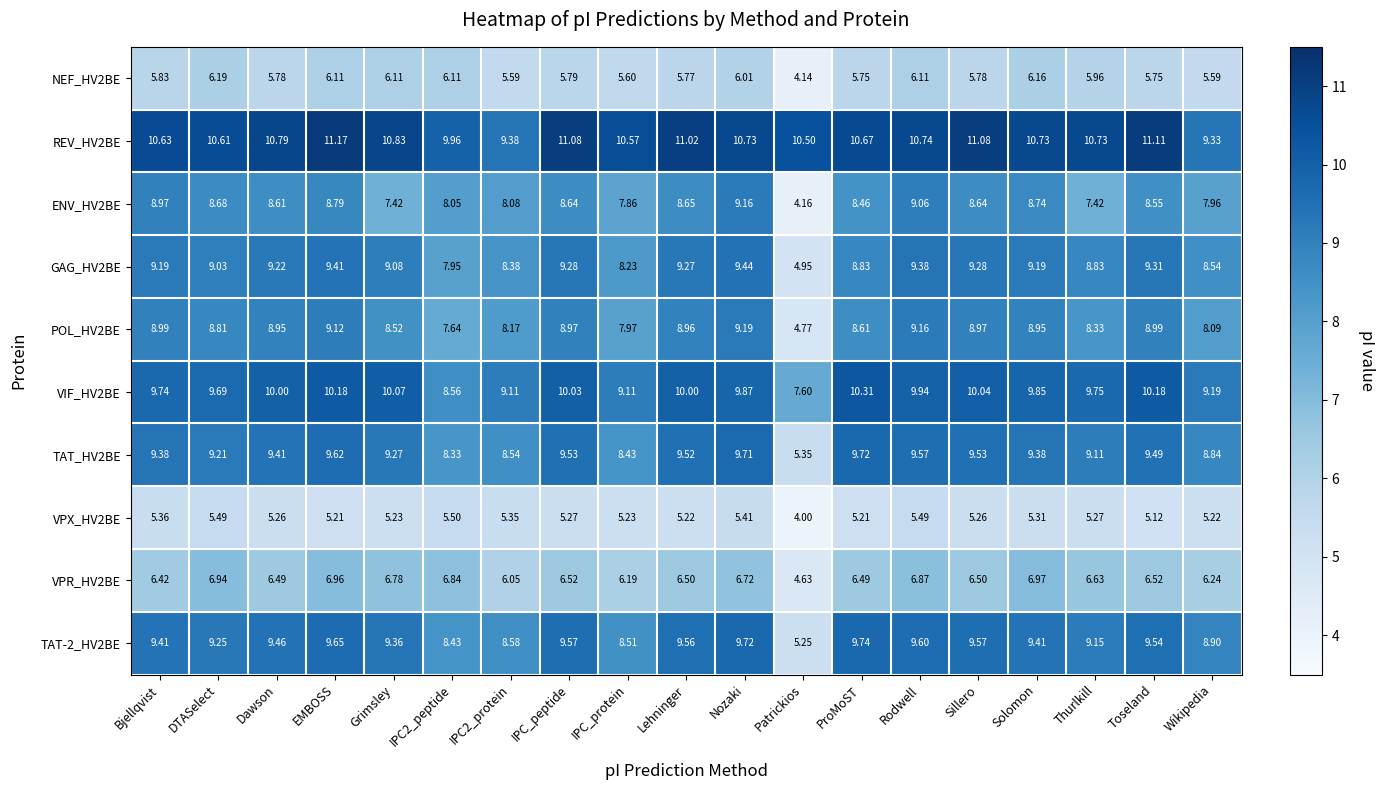

At which label does POL_HV2BE first exceed 8?

Bjellqvist